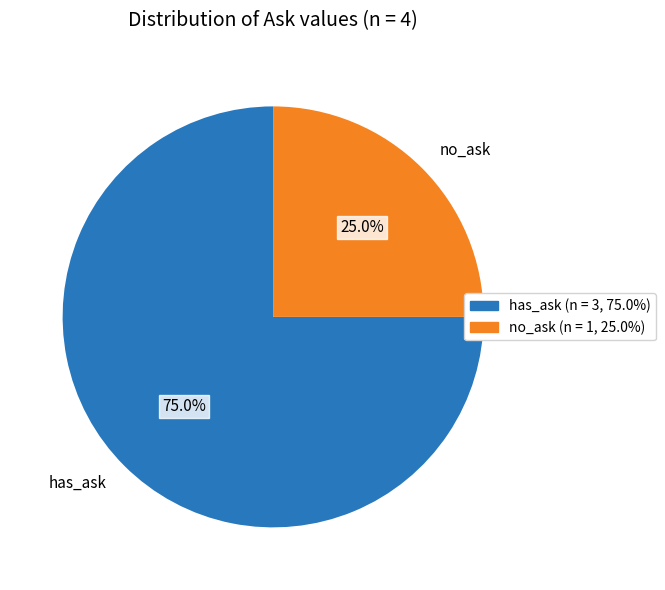

What is the ratio of the value at no_ask to the value at has_ask?

0.3